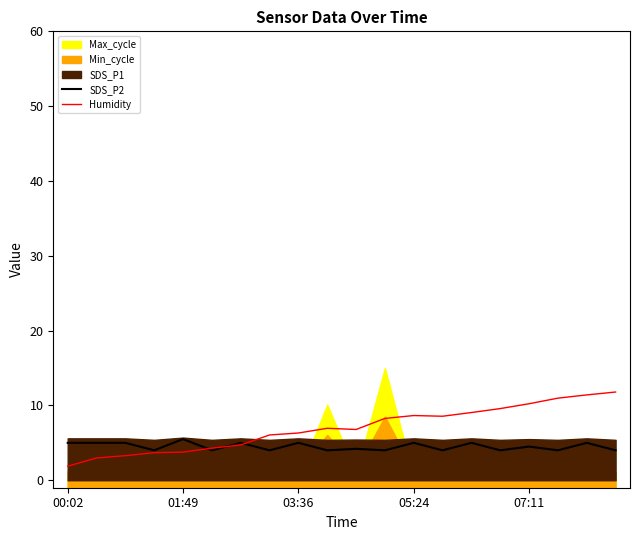

Is it true that SDS_P2 equals 4.5 at 07:11?

True